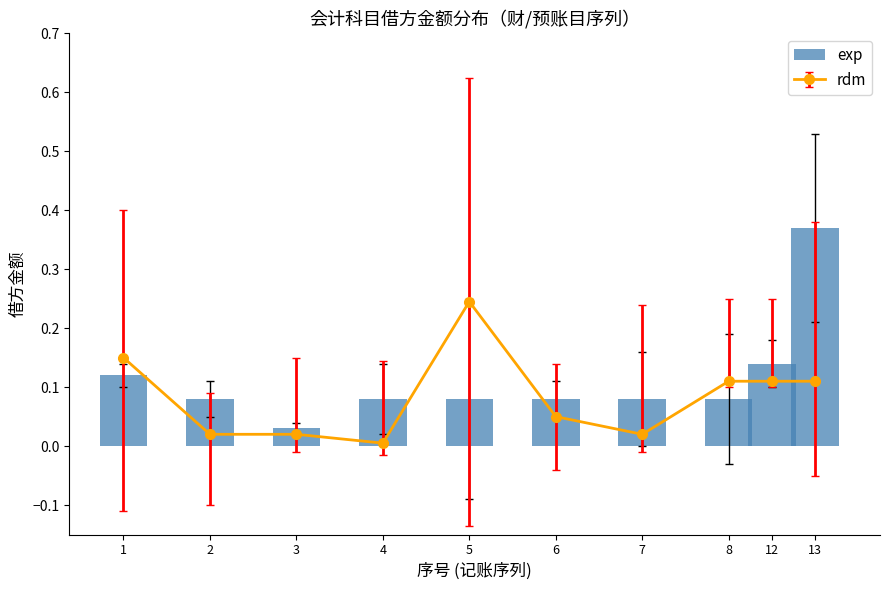

What is the difference between the values at 4 and 12?

0.1